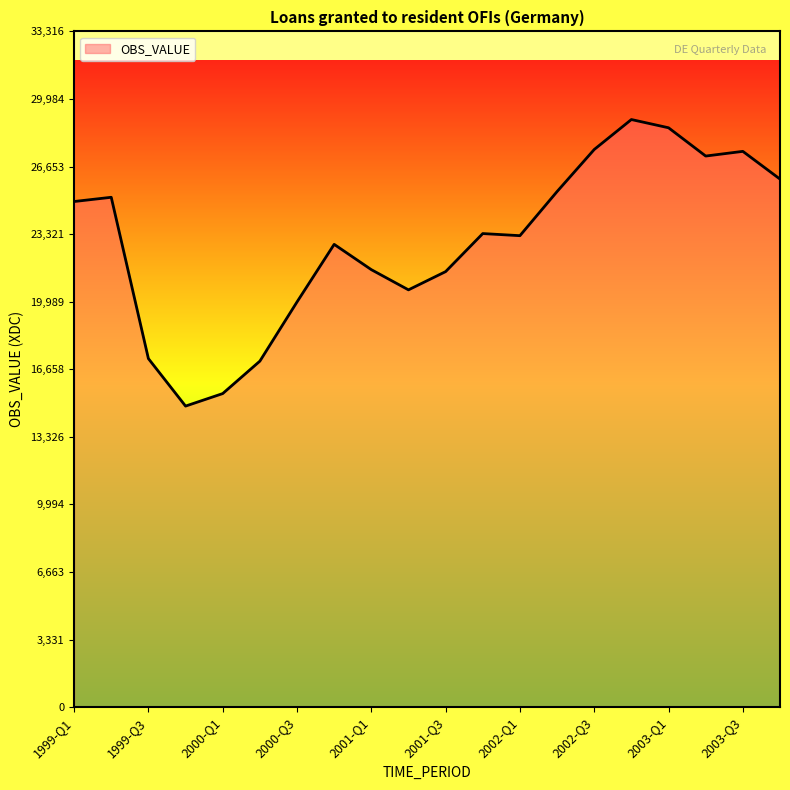

What is the smallest value displayed?

14843